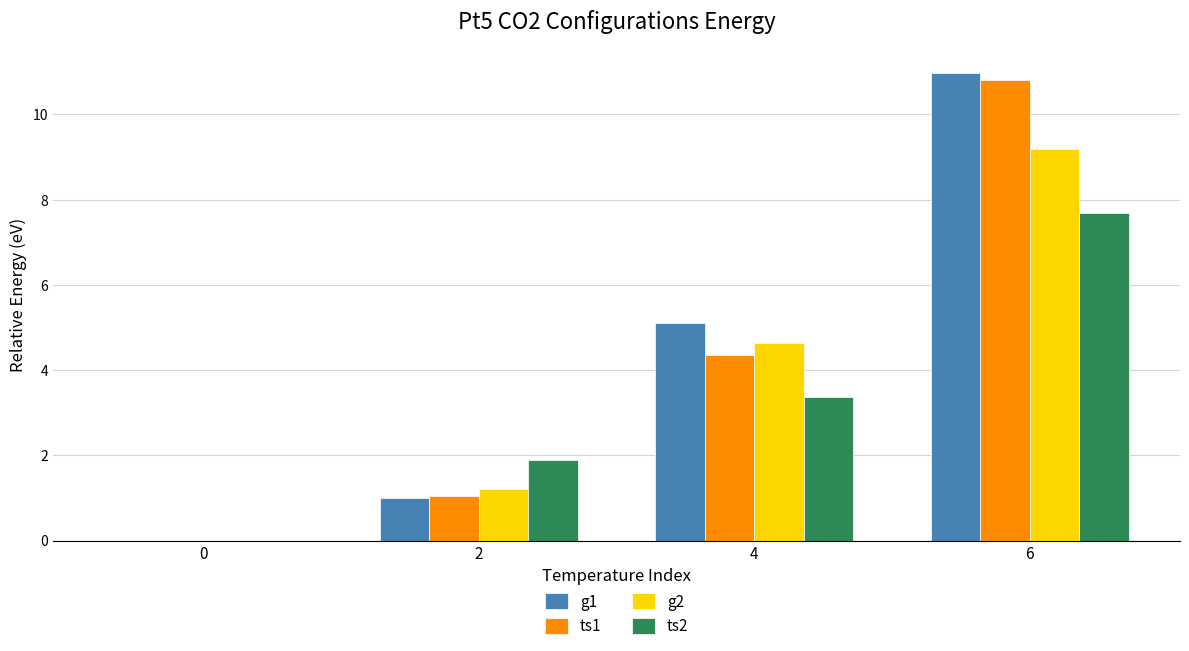

Where is g1 nearest to the value 5?

4